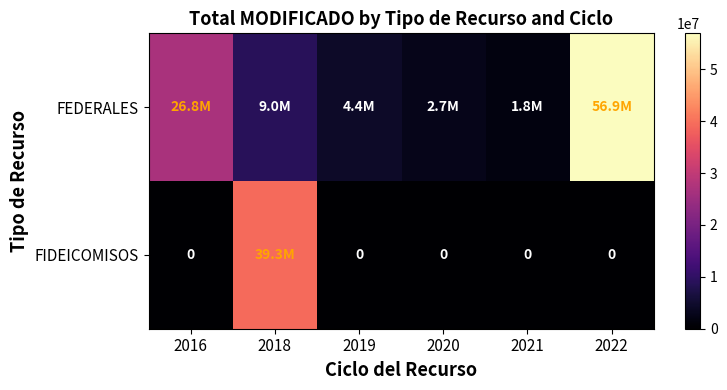

What is the average value of the FIDEICOMISOS series?

6543531.8